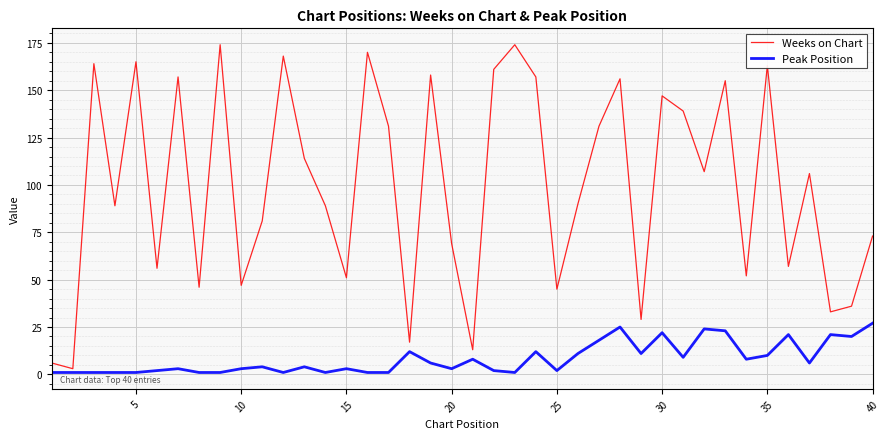

What is the greatest value displayed?

174